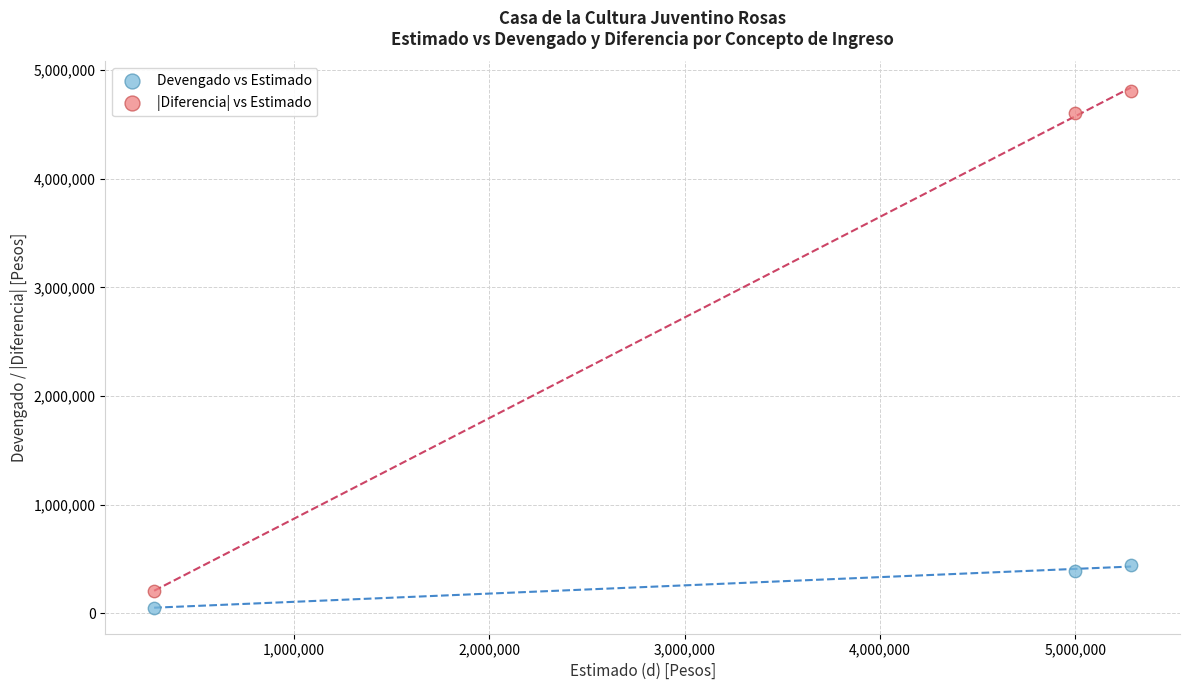

Across all data points, what is the average Y value?

1751368.8